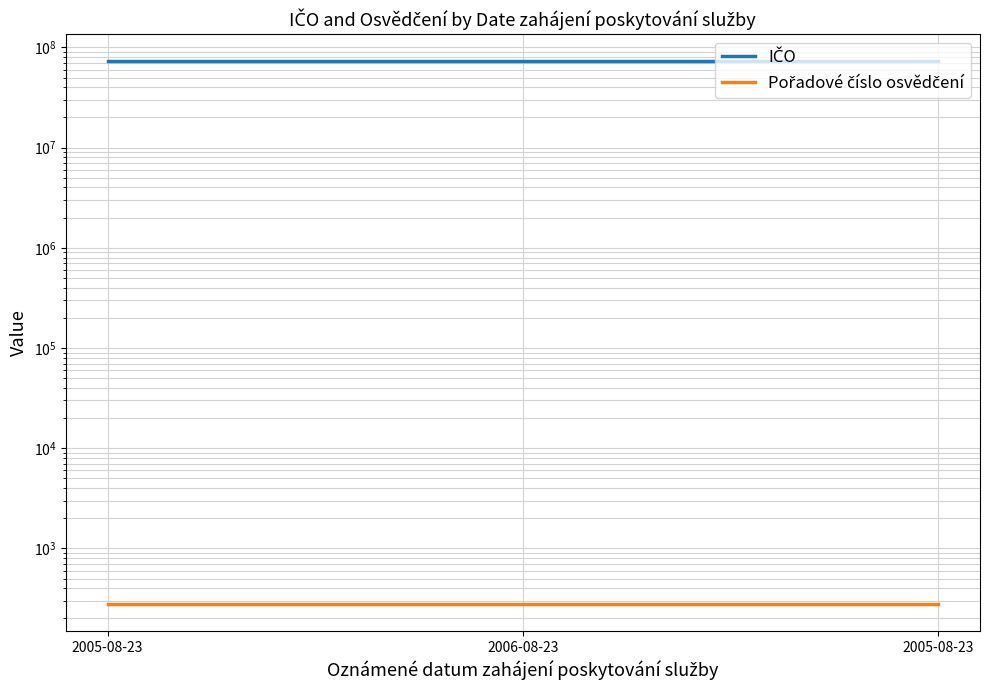

Which has a higher value, 2005-08-23 or 2006-08-23?

2005-08-23